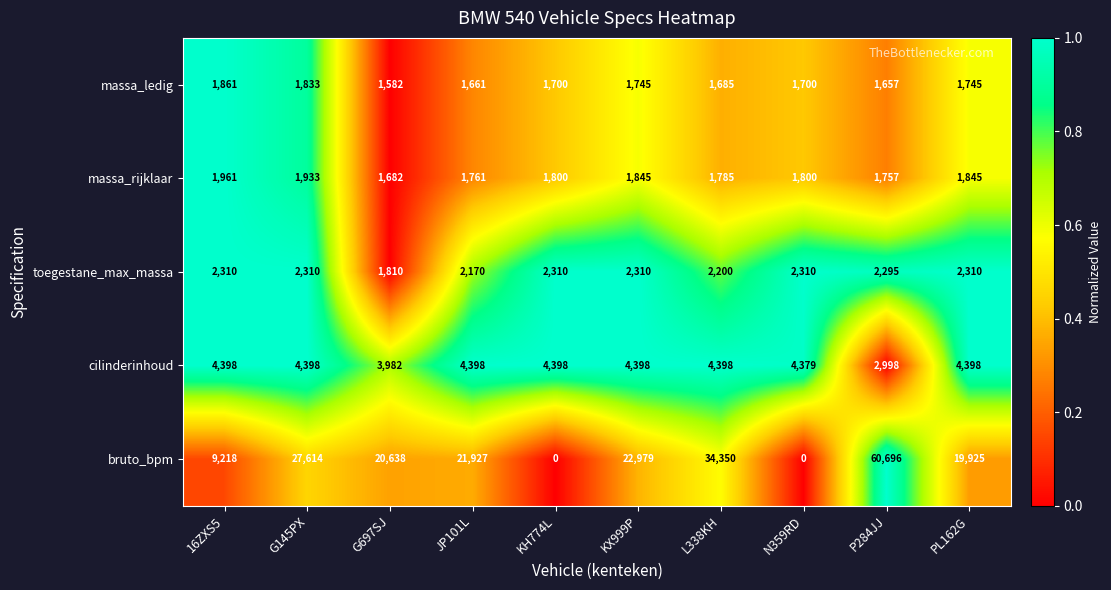

What is the highest value of the massa_ledig series?

1861